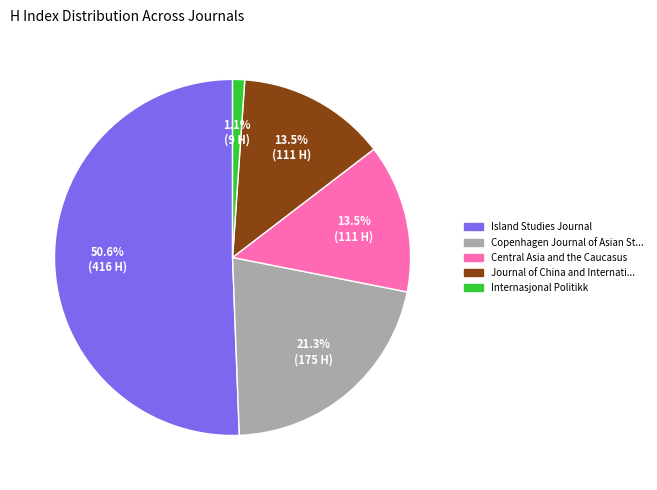

Is there any slice that represents more than half of the pie?

Yes